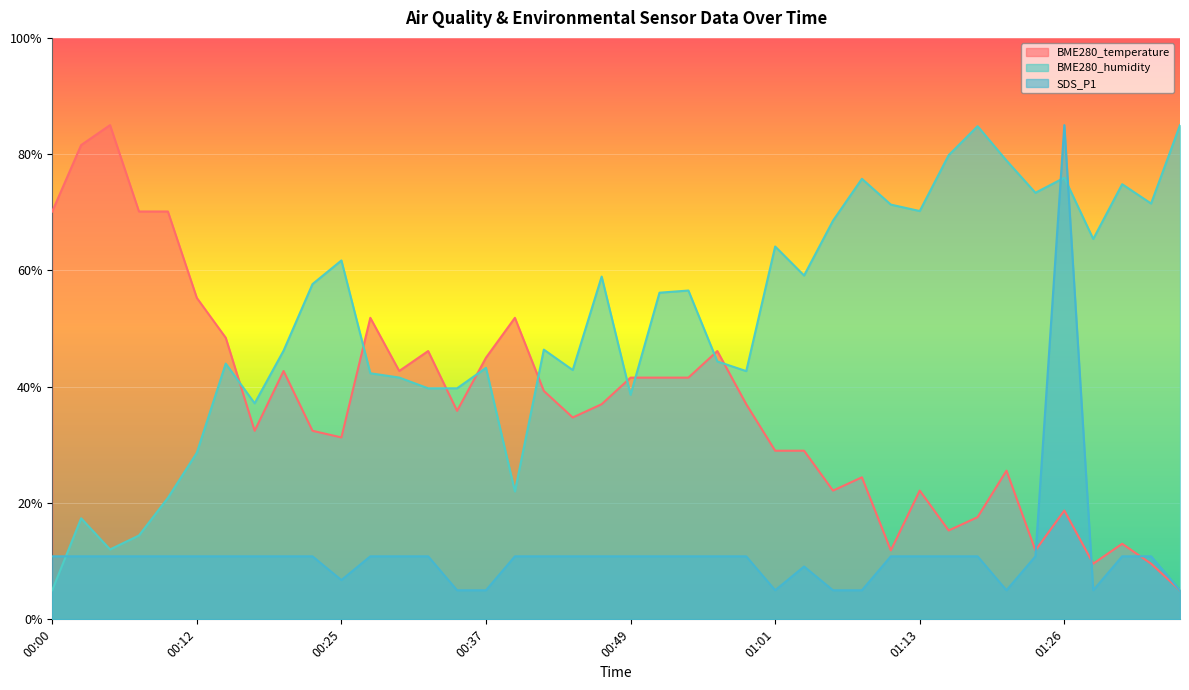

What is the sum of the BME280_humidity values at 01:01 and 00:07?

78.5